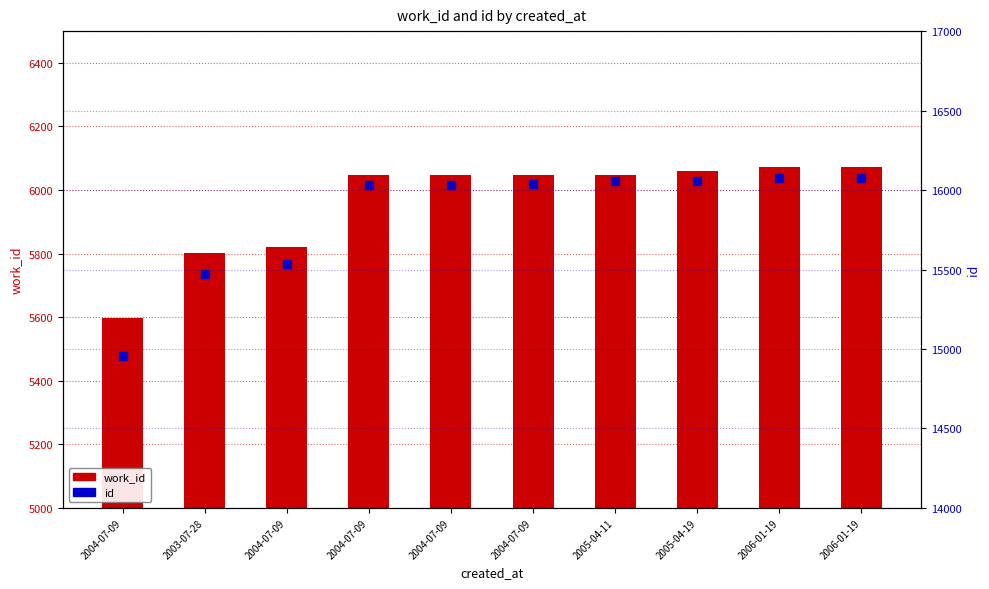

What are all the series names shown in the legend?

work_id, id